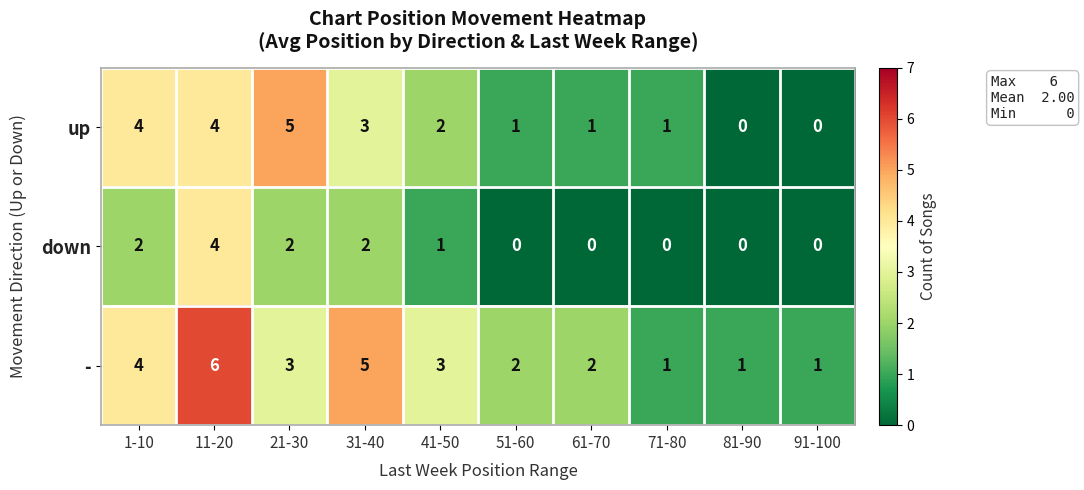

What is the spread (max minus min) of values at 31-40?

3